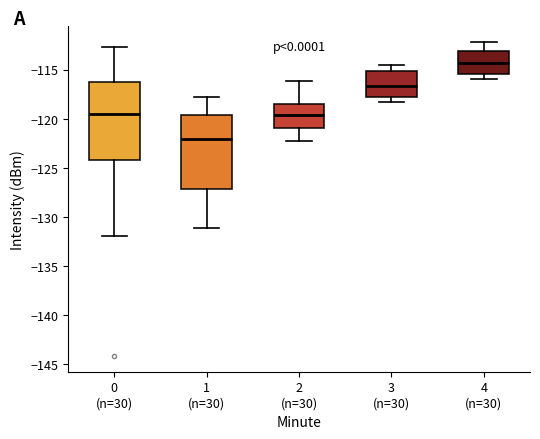

Which box's median line is the highest?

4 (n=30)